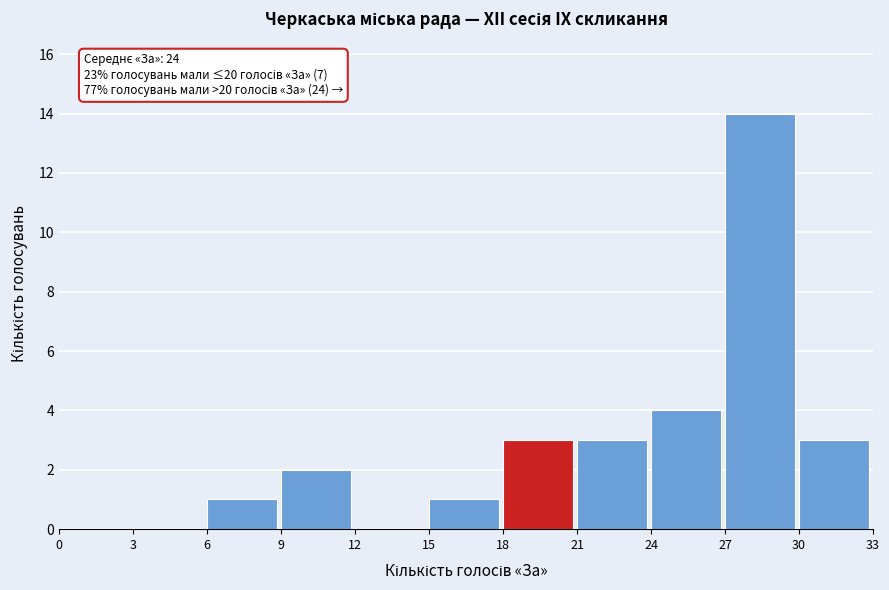

Which range on the x-axis has the tallest bar?

27 to 30